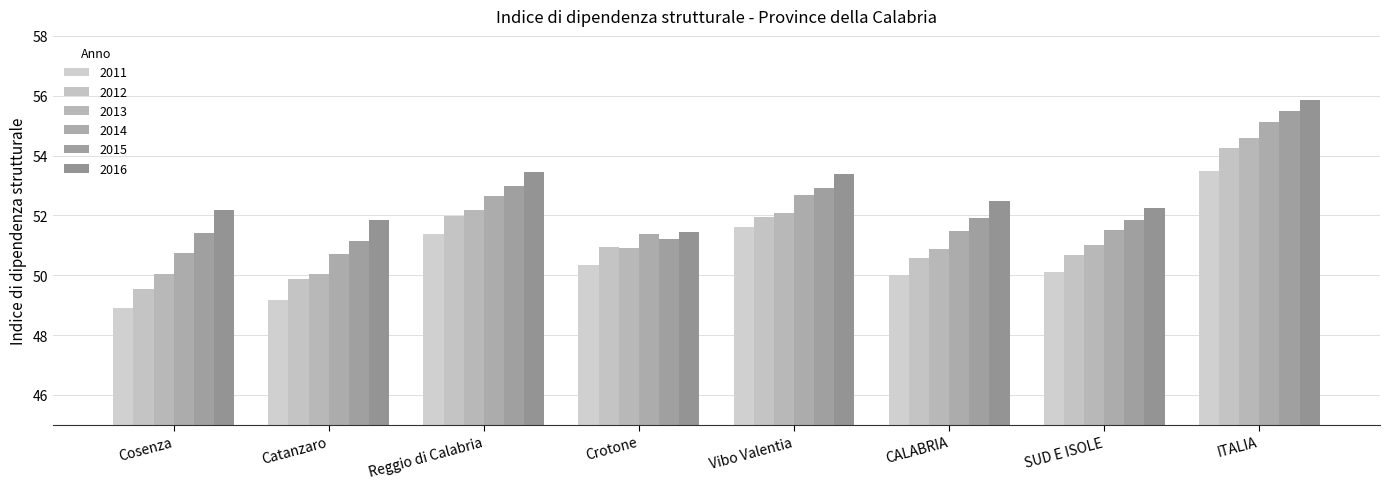

Which category has the highest value across all series?

ITALIA